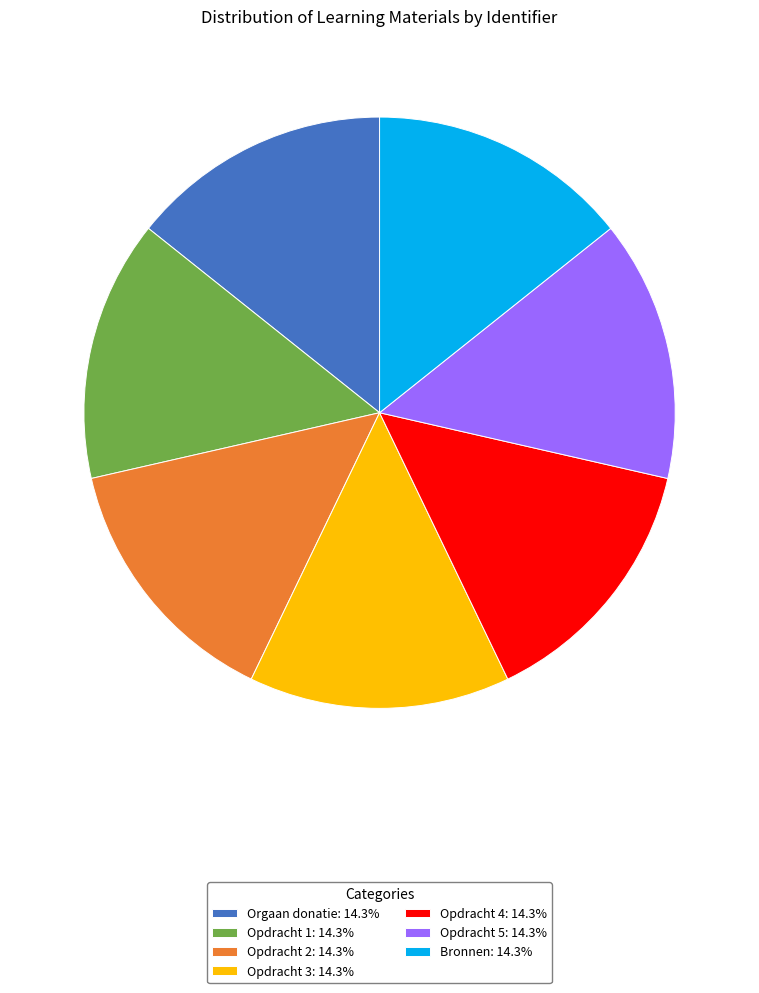

True or false: Opdracht 5 accounts for 9% of the total.

False